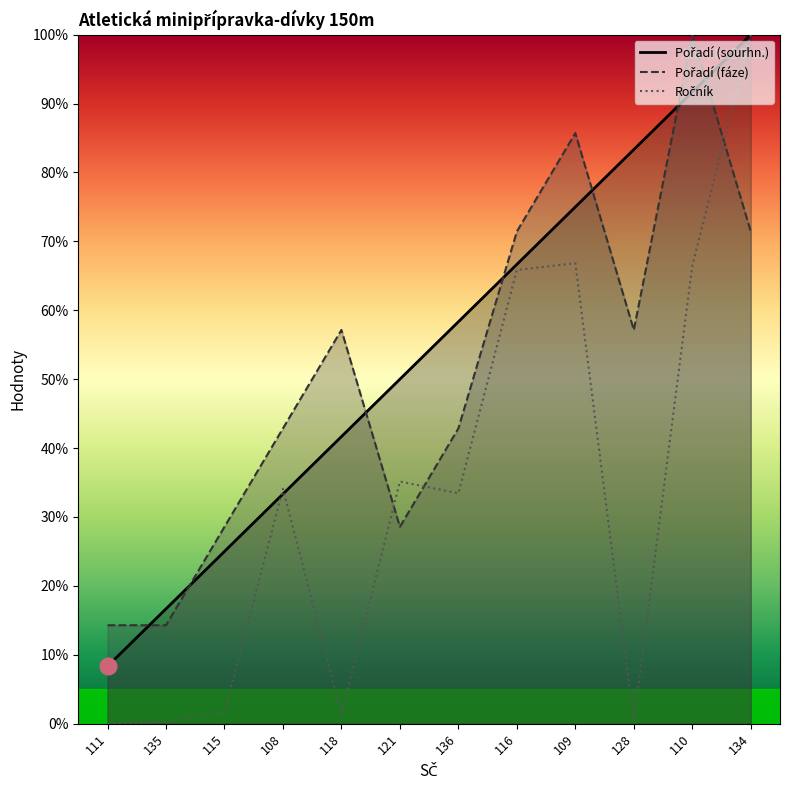

Count the number of categories in the chart.

12